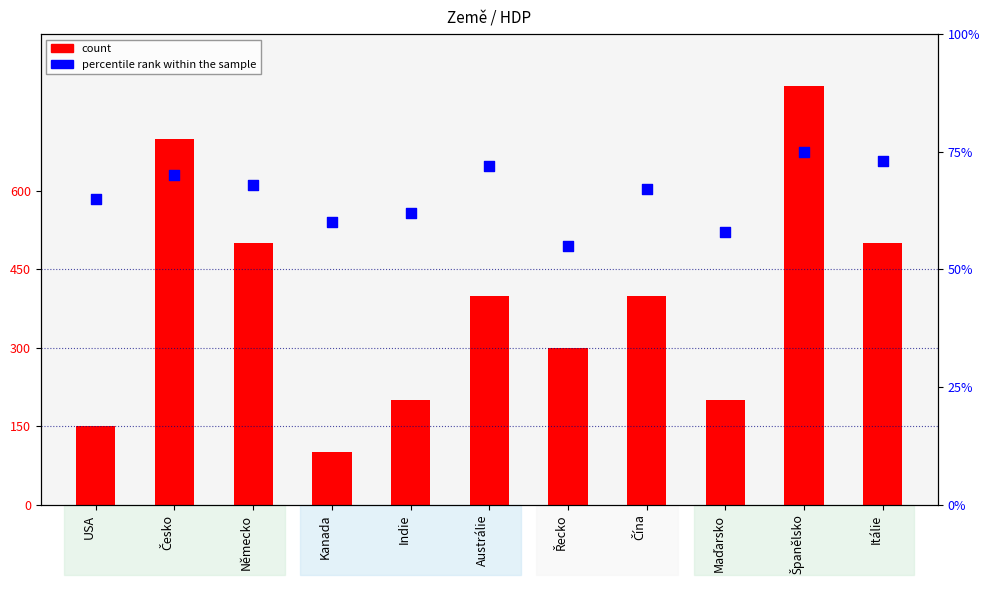

Which series contains the lowest Y value?

percentile rank within the sample